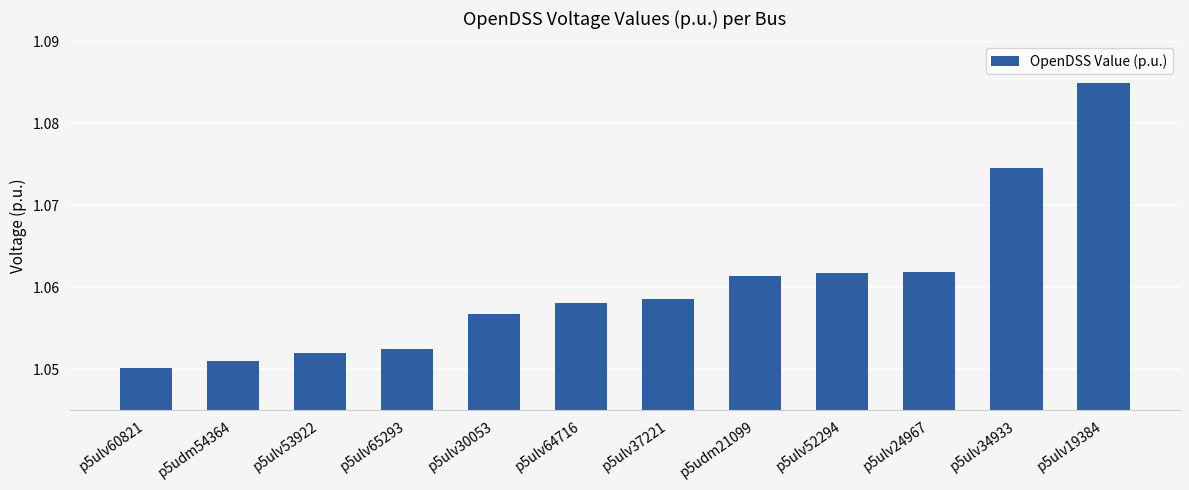

Which category has the lowest value across all series?

p5ulv60821